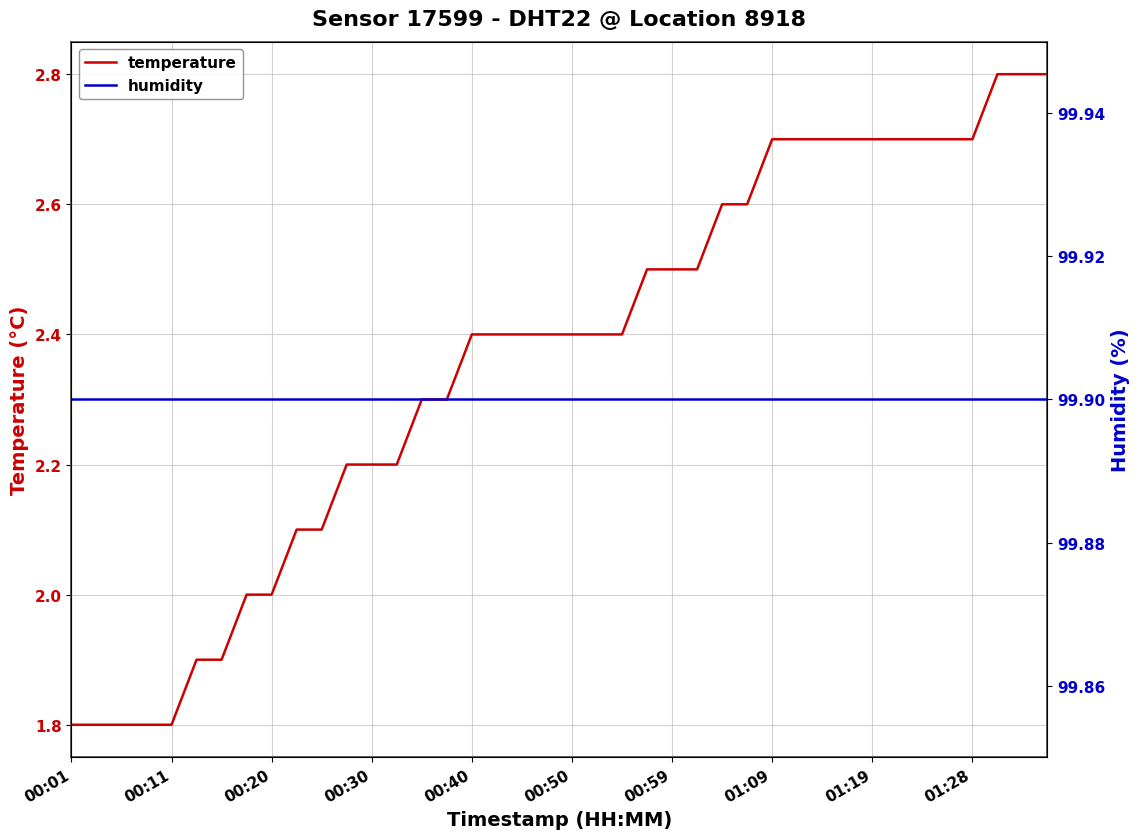

At 01:19, list the series in order from smallest to largest.

temperature, humidity